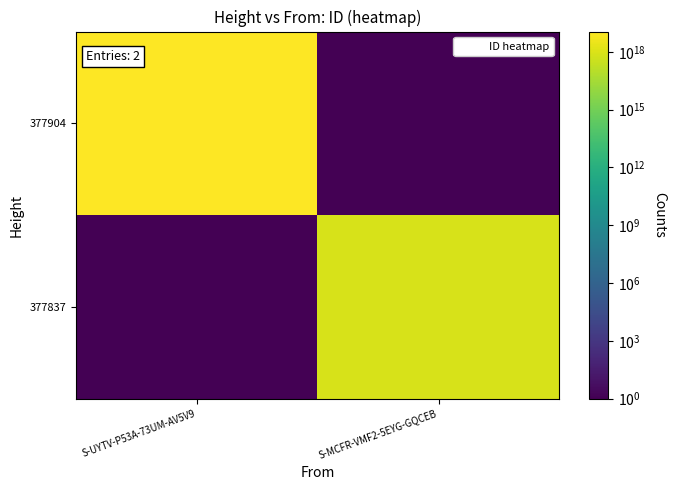

Between S-MCFR-VMF2-5EYG-GQCEB and S-UYTV-P53A-73UM-AV5V9, which is larger?

S-UYTV-P53A-73UM-AV5V9